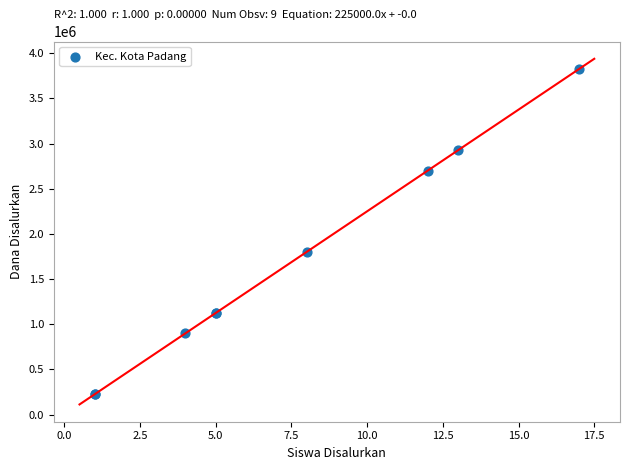

What Y value in the scatter plot is closest to 2025000?

1800000